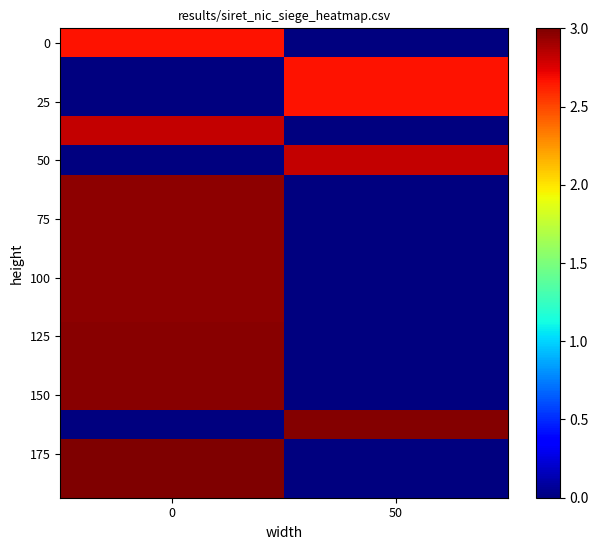

What is the total value across all series at 50?

11.1